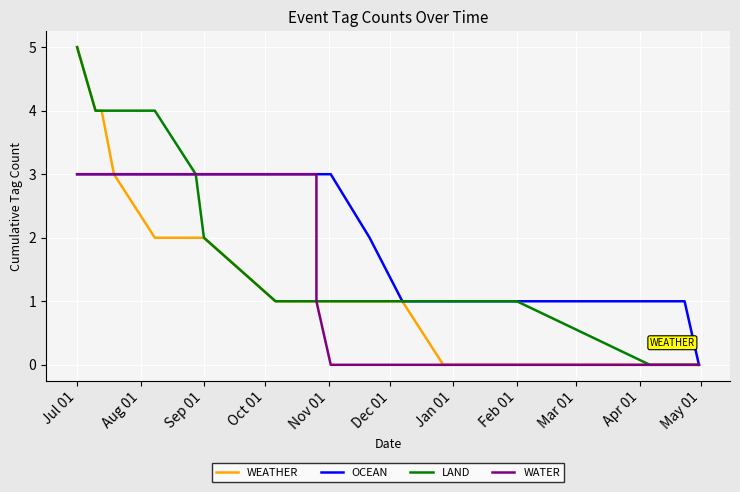

Is the value of OCEAN at Jul 01 greater than the value of WEATHER at Sep 01?

Yes